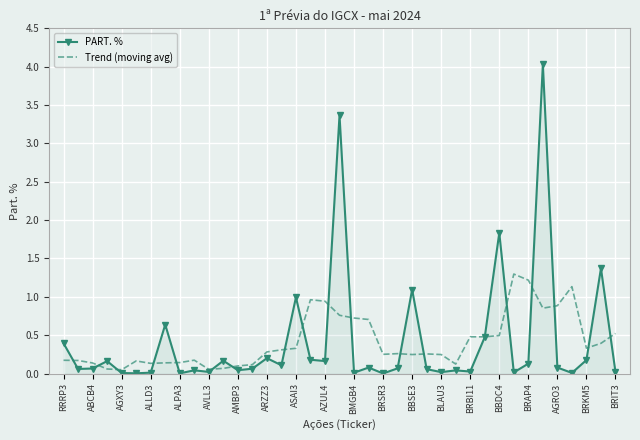

Which series has the widest spread of values?

PART. %